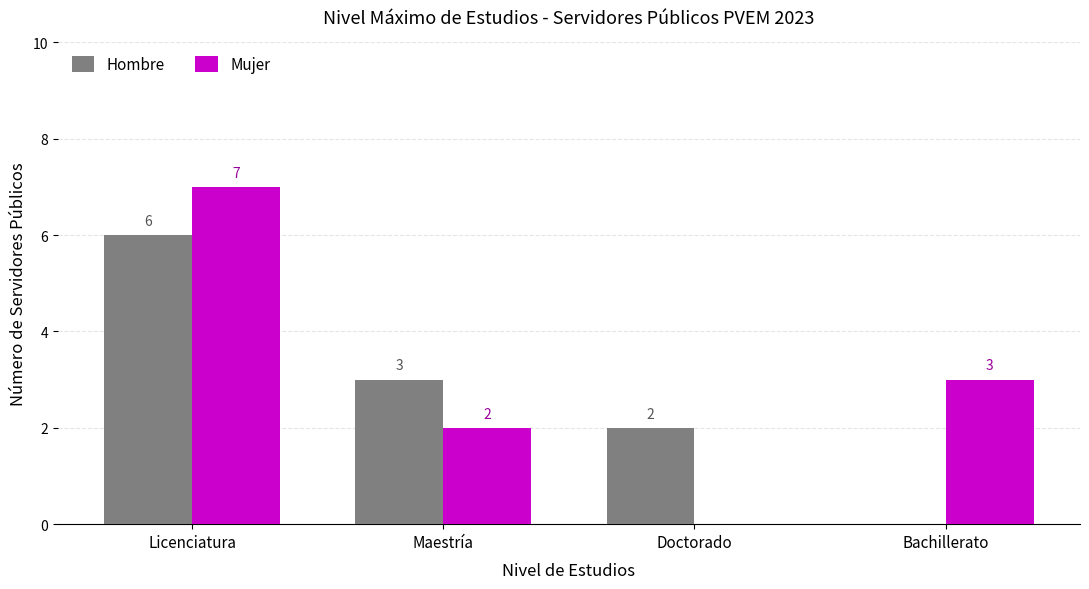

At which label is Mujer closest to 3?

Bachillerato